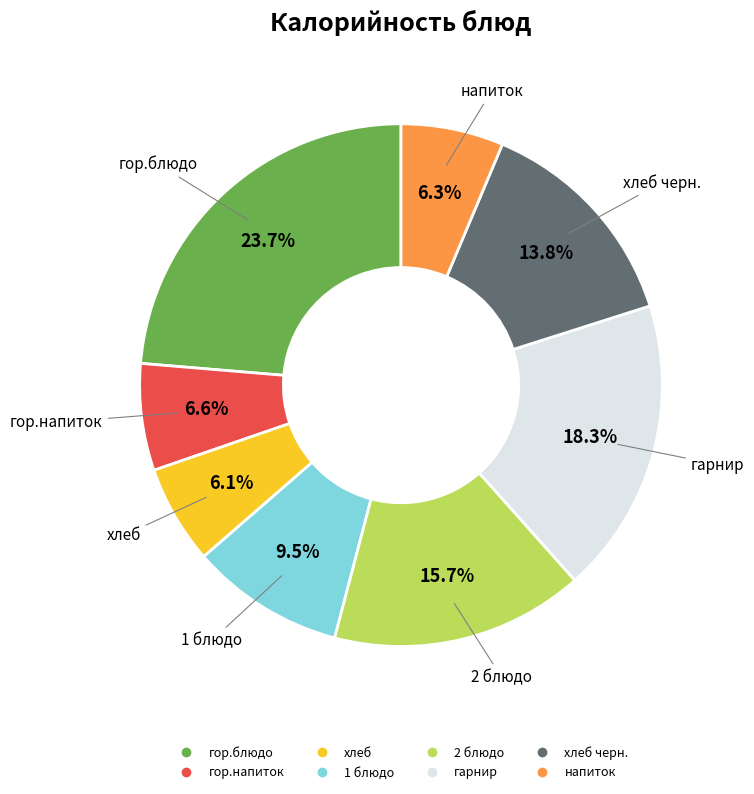

Is there a majority slice in this chart?

No